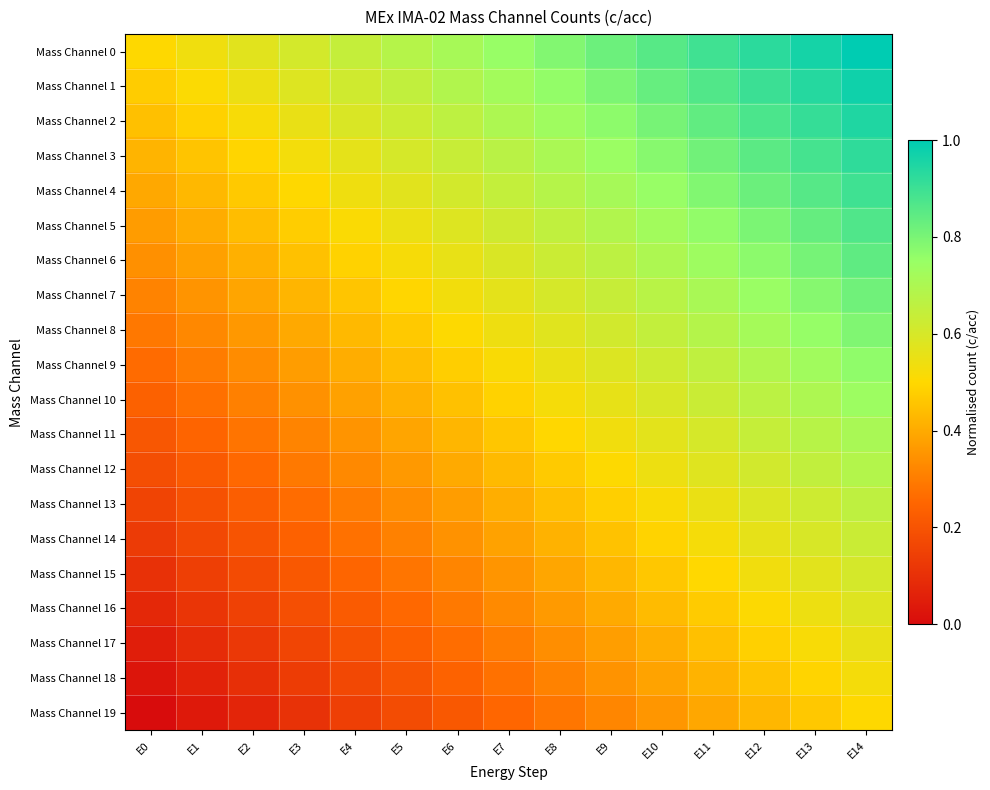

At which category is the sum across all series the highest?

E14